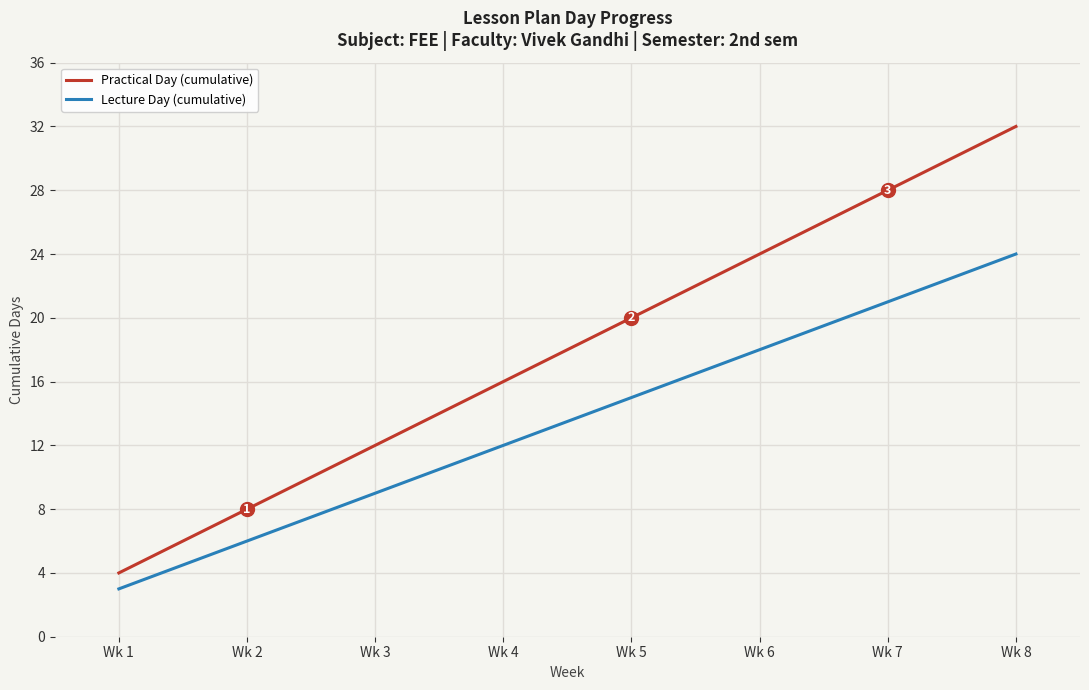

How many categories are shown in the chart?

8